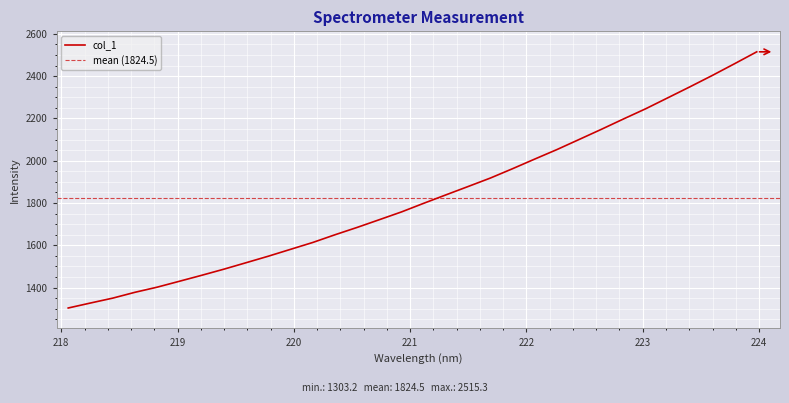

List the labels in order of value, largest first.

223.9802, 223.7895, 223.5987, 223.408, 223.2172, 223.0264, 222.8355, 222.6447, 222.4538, 222.263, 222.0721, 221.8812, 221.6902, 221.4993, 221.3083, 221.1174, 220.9264, 220.7354, 220.5444, 220.3533, 220.1623, 219.9712, 219.7801, 219.589, 219.3979, 219.2067, 219.0156, 218.8244, 218.6332, 218.442, 218.2508, 218.0596